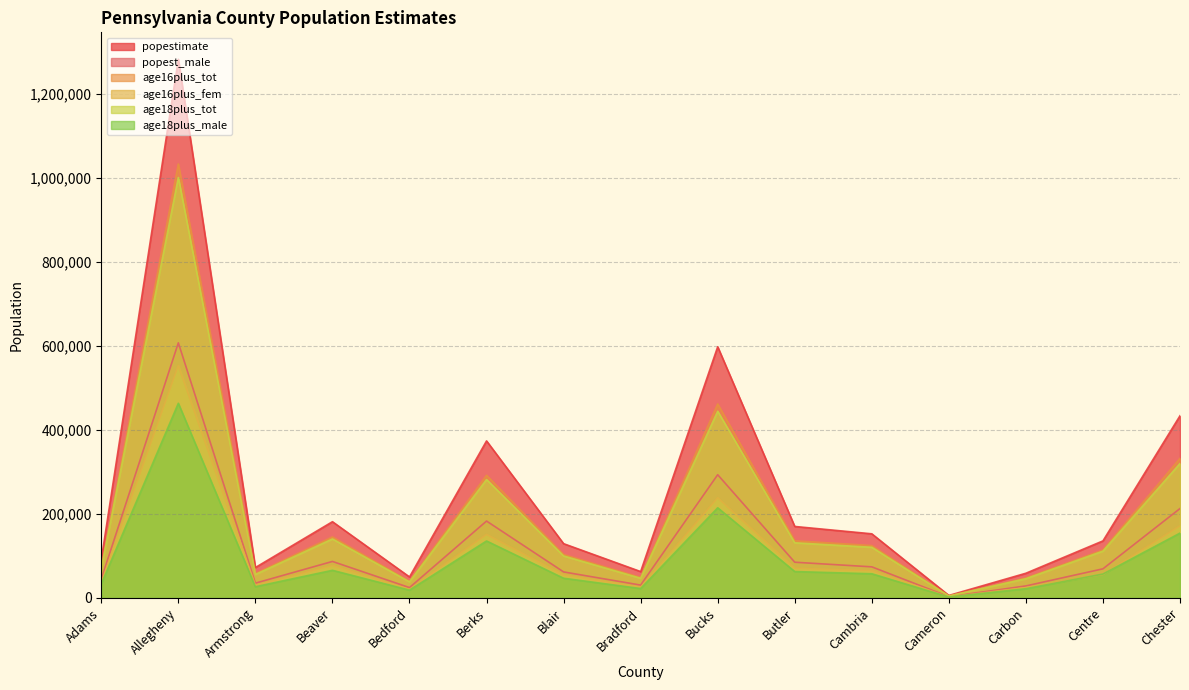

Reading left to right, transcribe all the data shown in this chart.

popestimate: Adams=91292	Allegheny=1281666	Armstrong=72392	Beaver=181412	Bedford=49984	Berks=373638	Blair=129144	Bradford=62761	Bucks=597635	Butler=170083	Cambria=152598	Cameron=5974	Carbon=58802	Centre=135758	Chester=433501
popest_male: Adams=44787	Allegheny=607002	Armstrong=35204	Beaver=86860	Bedford=24631	Berks=182956	Blair=61917	Bradford=30593	Bucks=293182	Butler=85009	Cambria=74011	Cameron=2935	Carbon=28633	Centre=69322	Chester=212739
age16plus_tot: Adams=71142	Allegheny=1032549	Armstrong=57908	Beaver=145231	Bedford=39579	Berks=291984	Blair=103439	Bradford=48699	Bucks=461606	Butler=136021	Cambria=124636	Cameron=4713	Carbon=47425	Centre=114083	Chester=332260
age16plus_fem: Adams=36601	Allegheny=553045	Armstrong=30103	Beaver=76990	Bedford=20331	Berks=151075	Blair=54737	Bradford=25317	Bucks=238236	Butler=70647	Cambria=64934	Cameron=2408	Carbon=24586	Centre=55824	Chester=171616
age18plus_tot: Adams=68528	Allegheny=1000490	Armstrong=55818	Beaver=140350	Bedford=38210	Berks=281729	Blair=99862	Bradford=46739	Bucks=444149	Butler=131235	Cambria=120523	Cameron=4510	Carbon=45773	Centre=111292	Chester=319919
age18plus_male: Adams=33165	Allegheny=463140	Armstrong=26754	Beaver=65762	Bedford=18556	Berks=135547	Blair=46880	Bradford=22407	Bucks=214468	Butler=62799	Cambria=57531	Cameron=2192	Carbon=21965	Centre=56833	Chester=154250